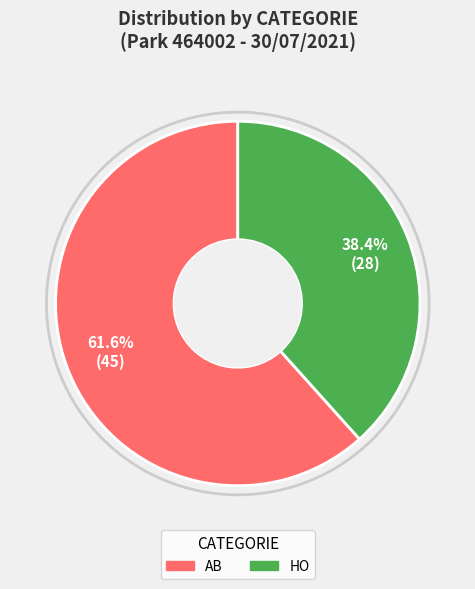

How many slices are in this pie chart?

2